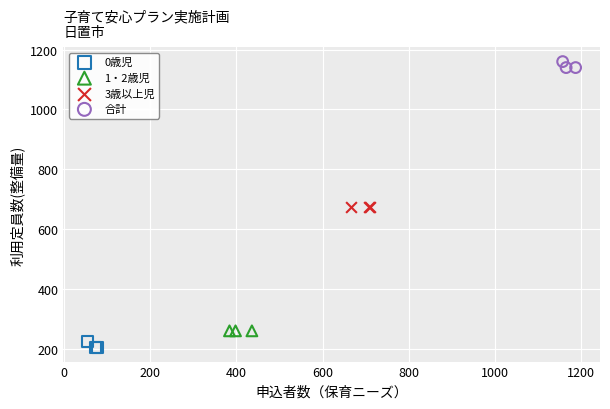

Which series contains the lowest Y value?

0歳児